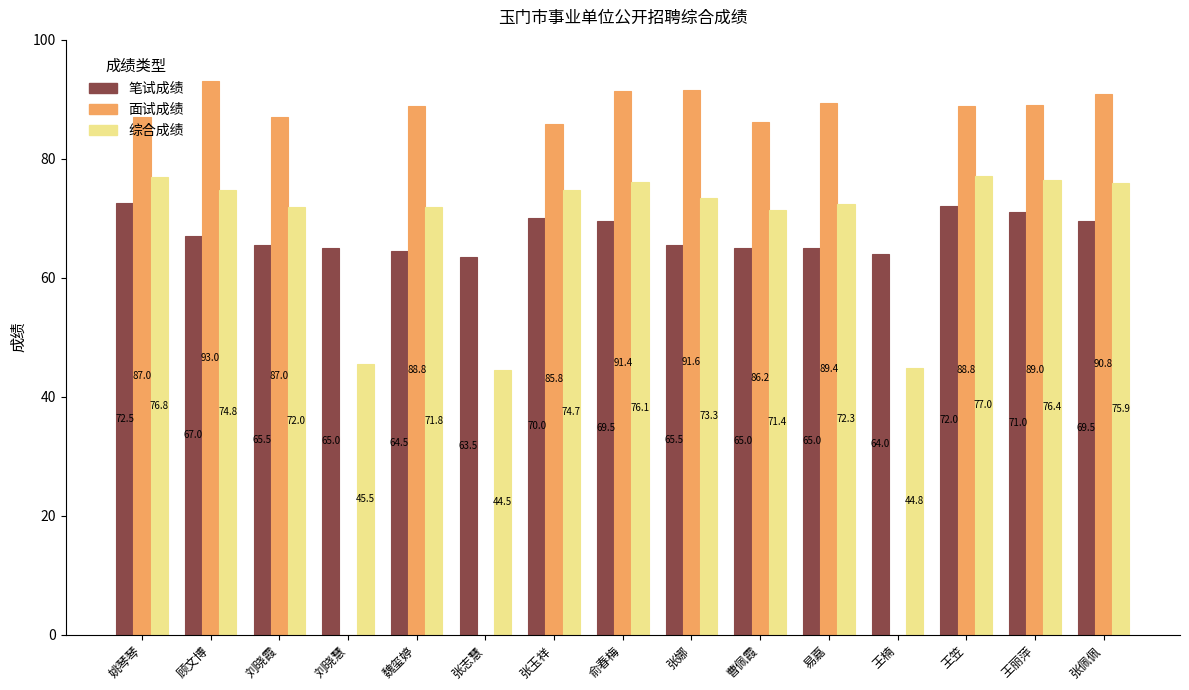

What is the total value across all series at 王丽萍?

236.4